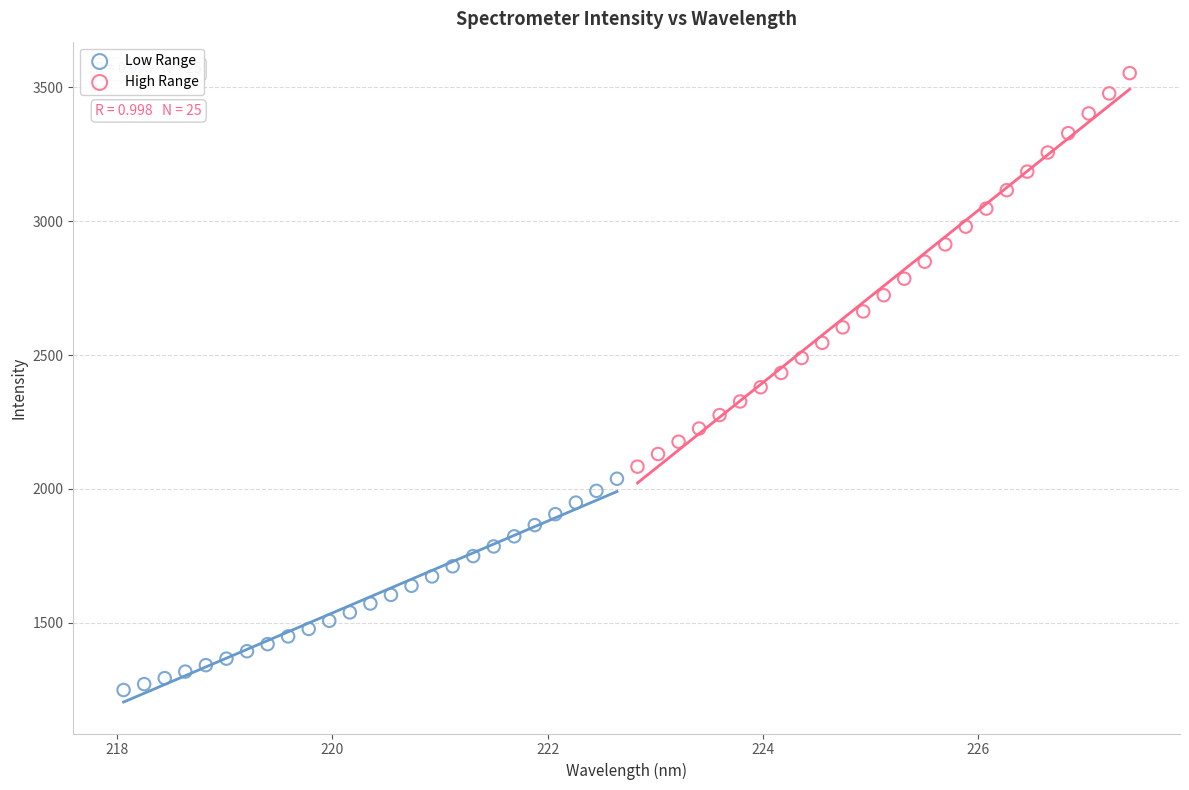

Which series contains the highest Y value?

High Range